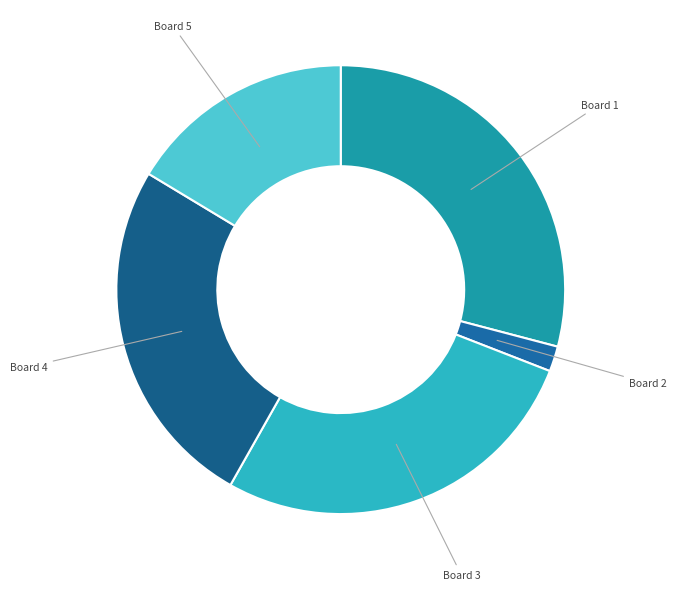

Which slice is the largest?

Board 1